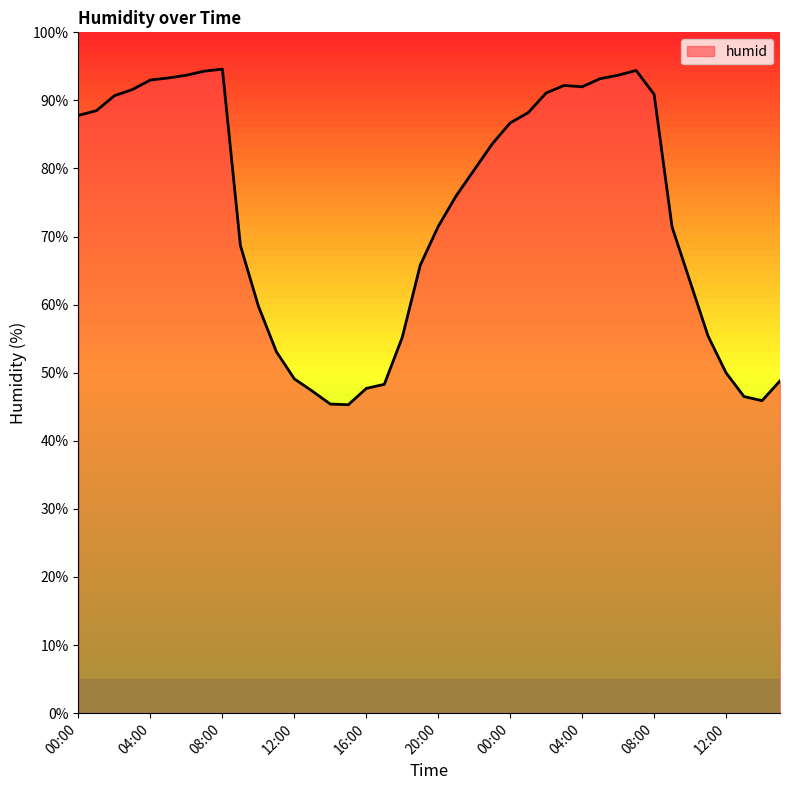

What is the difference between the maximum and minimum values?

49.3